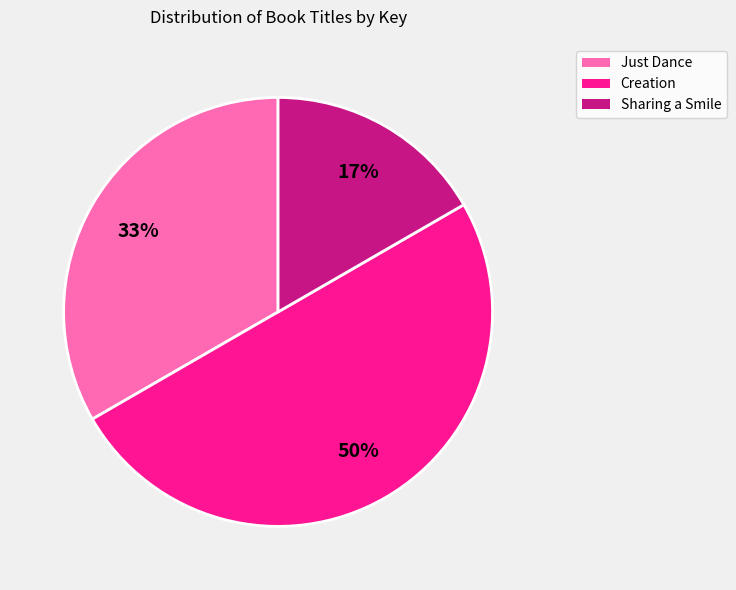

Do Just Dance and Creation together represent more than half of the pie?

Yes